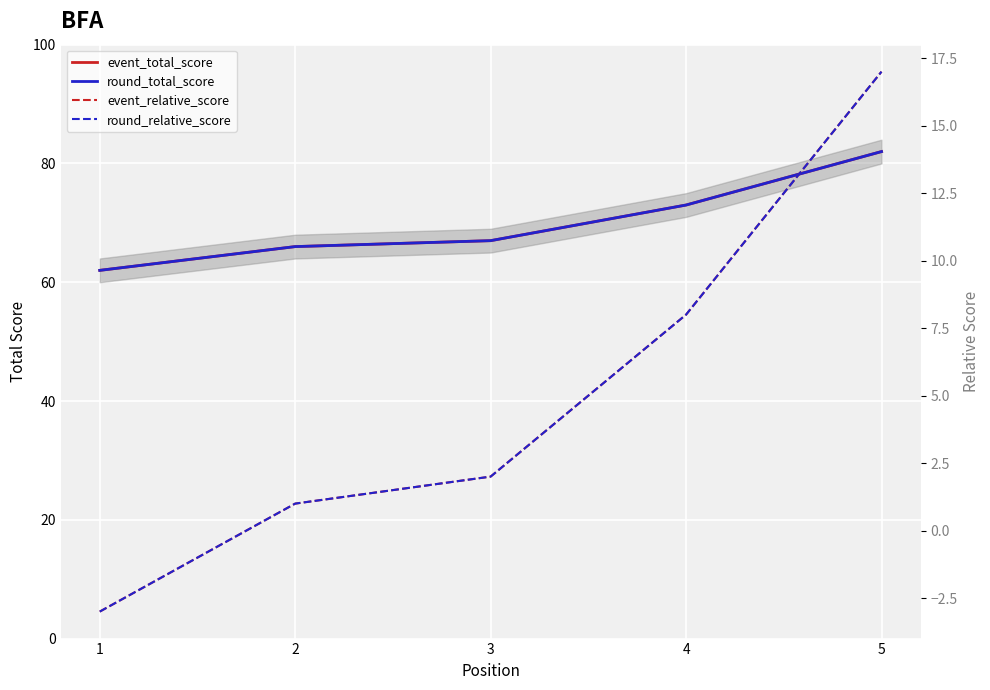

How many data points does each series have?

5